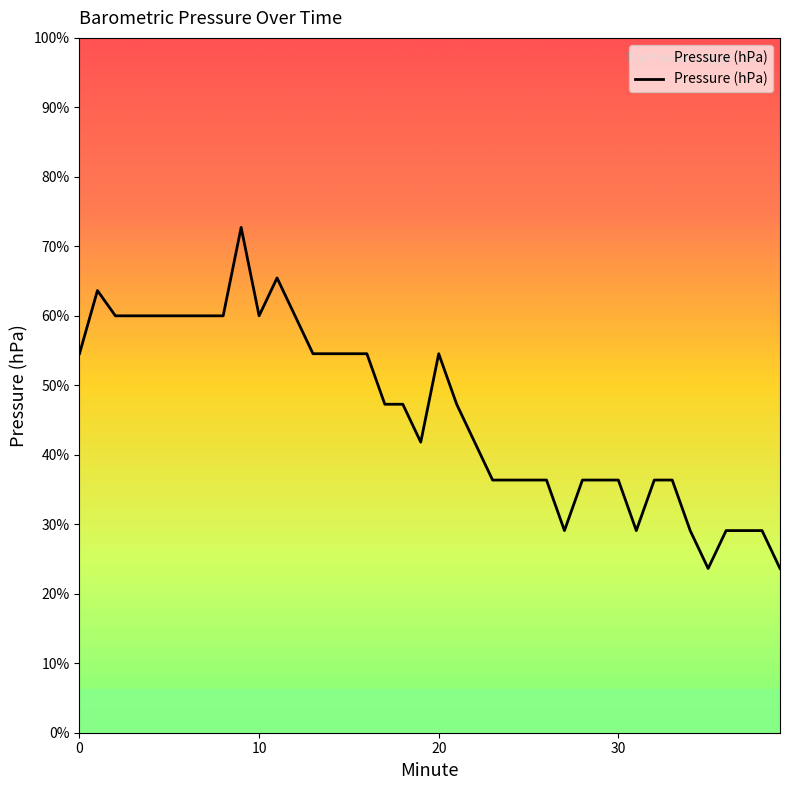

What is the value of the 10th point from the left?

1033.9